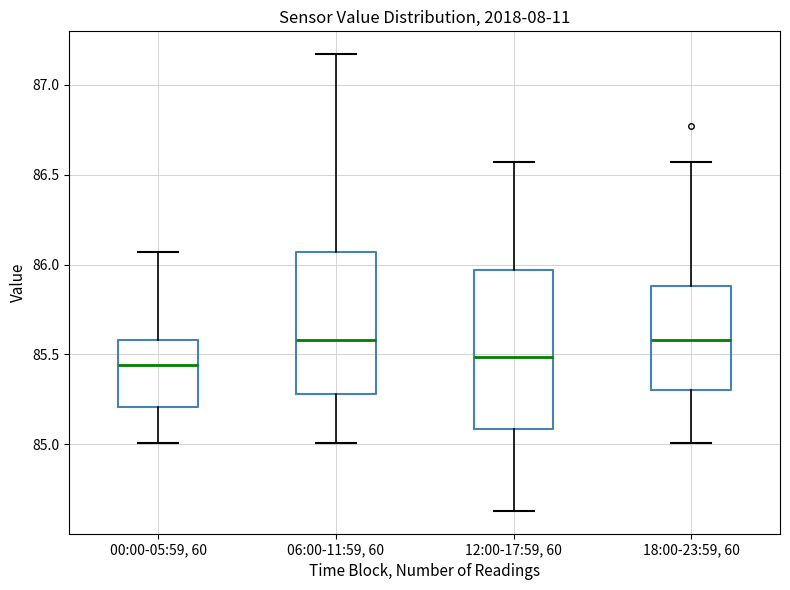

Reading left to right, read every box against the y-axis: the position of its median line, the range the box covers, and the ends of its whiskers. The values are not printed on the chart, so give them approximately, as read against the axis.

00:00-05:59, 60: median 85.45, box 85.20 to 85.60, whiskers 85.00 to 86.05
06:00-11:59, 60: median 85.60, box 85.30 to 86.05, whiskers 85.00 to 87.15
12:00-17:59, 60: median 85.50, box 85.10 to 85.95, whiskers 84.65 to 86.55
18:00-23:59, 60: median 85.60, box 85.30 to 85.90, whiskers 85.00 to 86.55